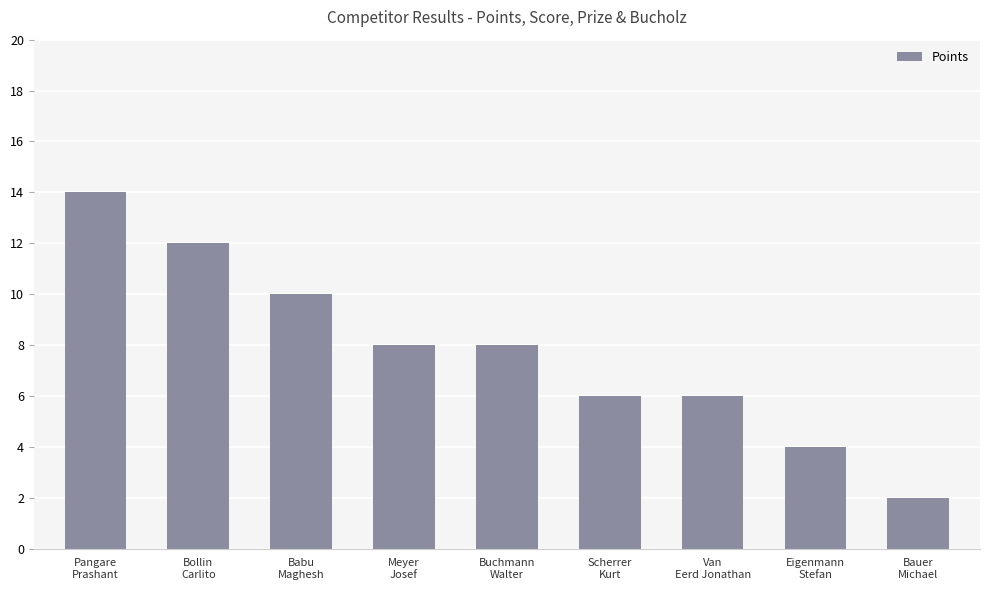

What is the value of the 5th bar from the left?

8